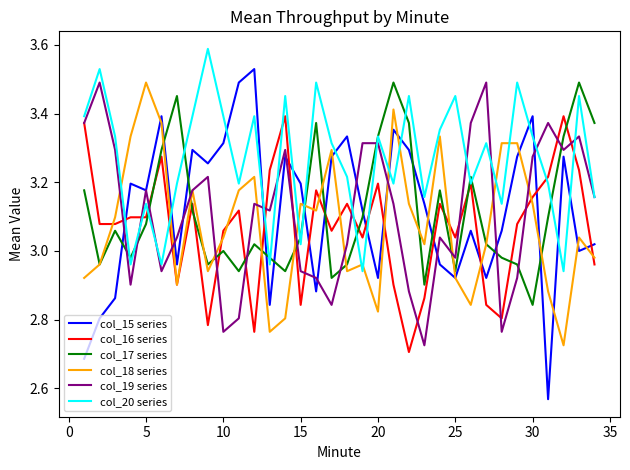

Which series ends up on top after the final intersection of col_15 series and col_16 series?

col_15 series